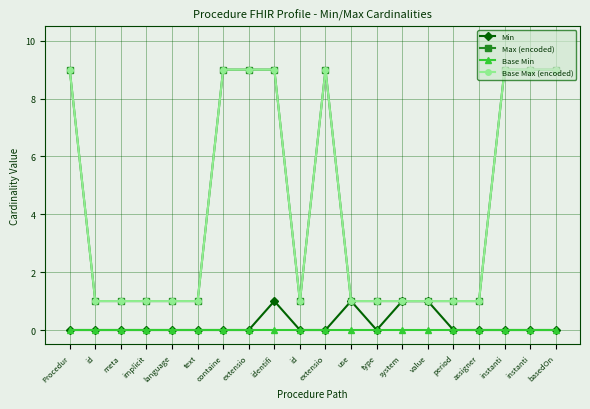

Does the chart have visible grid lines?

Yes